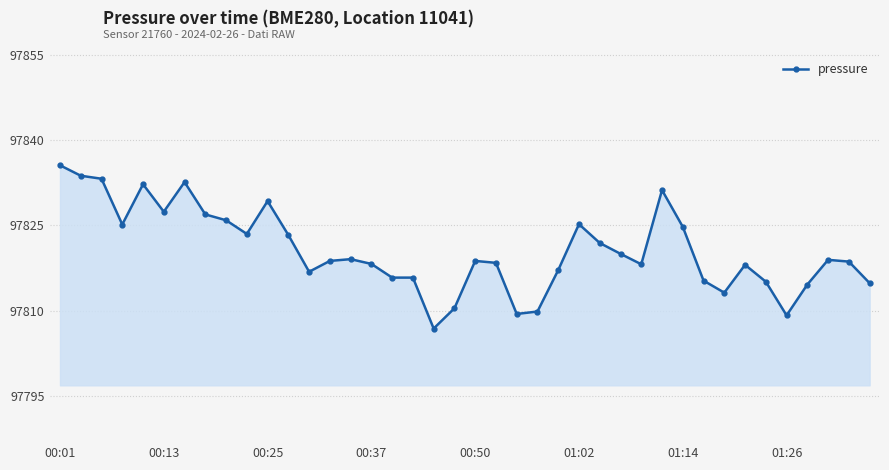

What is the average value?

97820.6